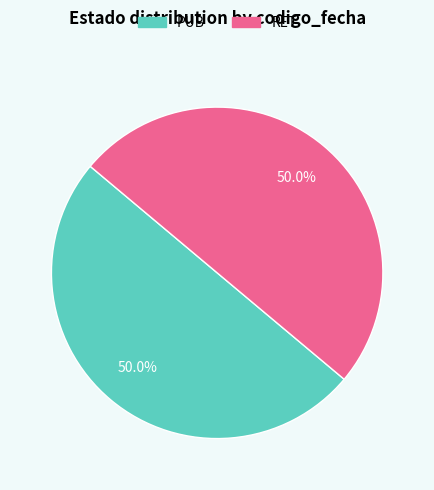

Approximately how many times larger is the value at RET compared to PUB?

1.0